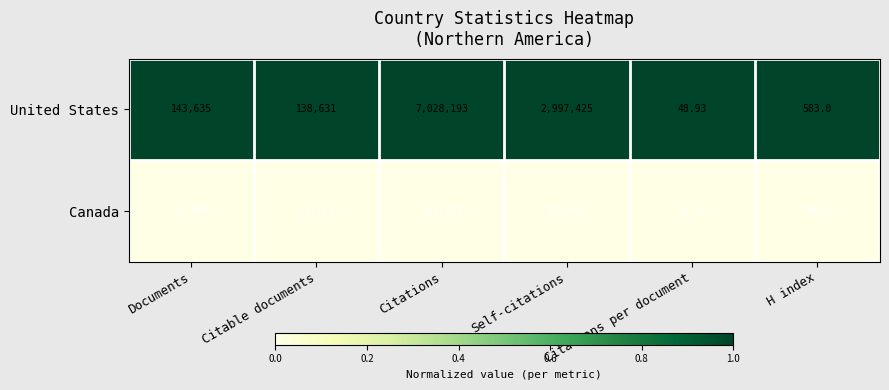

Between Citable documents and Self-citations, which series saw the biggest shift?

United States